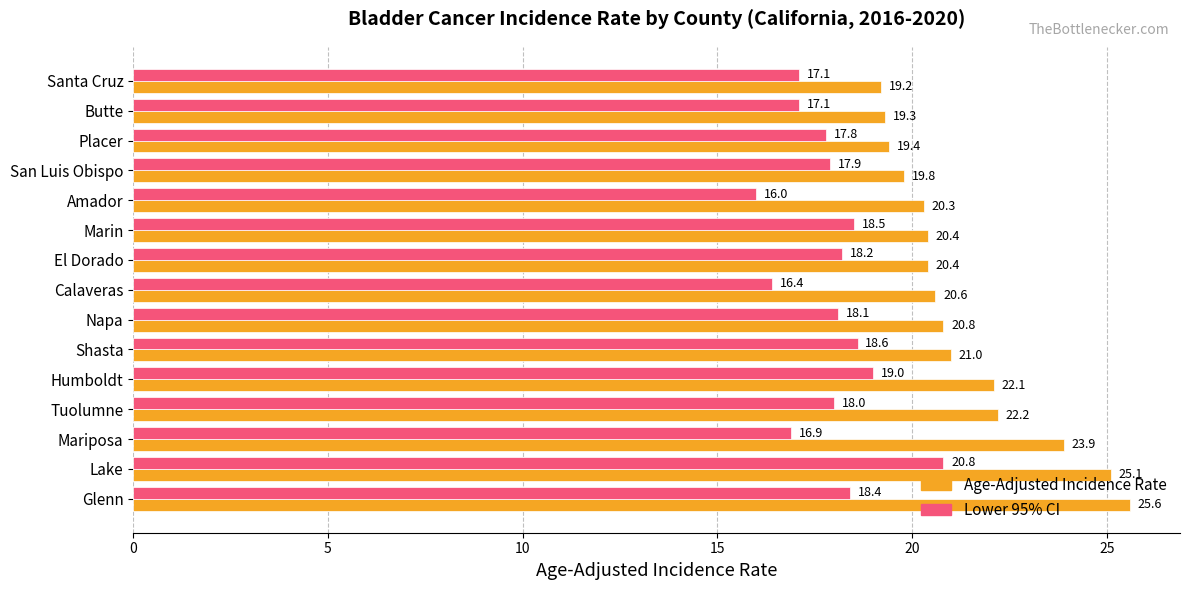

True or false: Lower 95% CI has a value of 5.0 at San Luis Obispo.

False